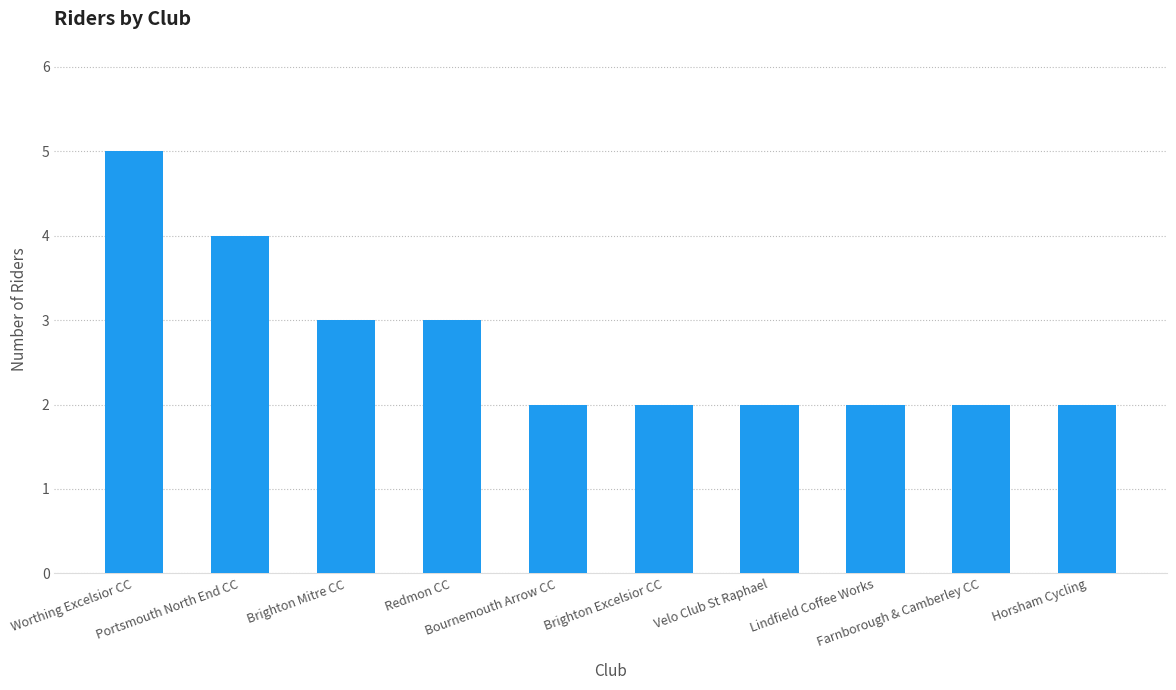

The value at Velo Club St Raphael is 1. True or false?

False